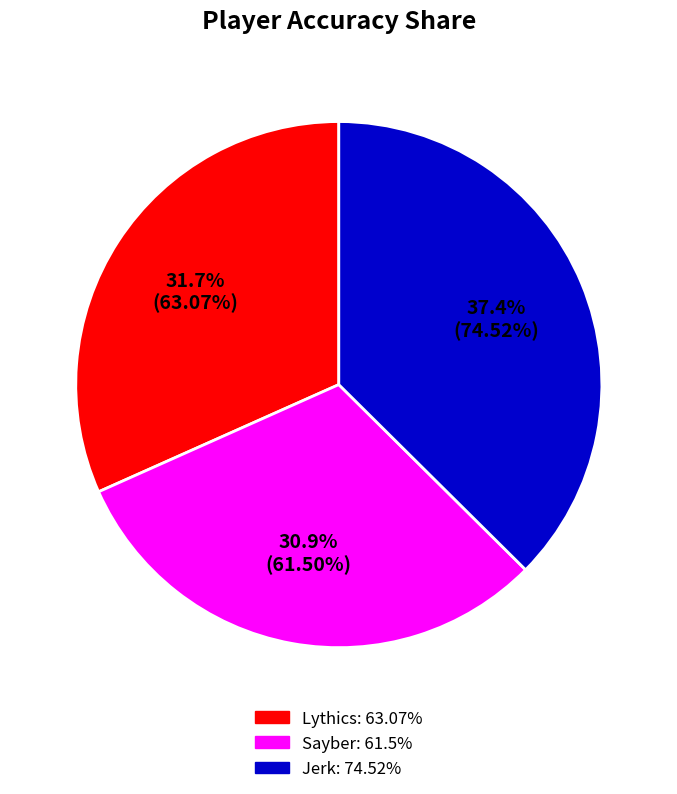

True or false: Sayber accounts for 31% of the total.

True